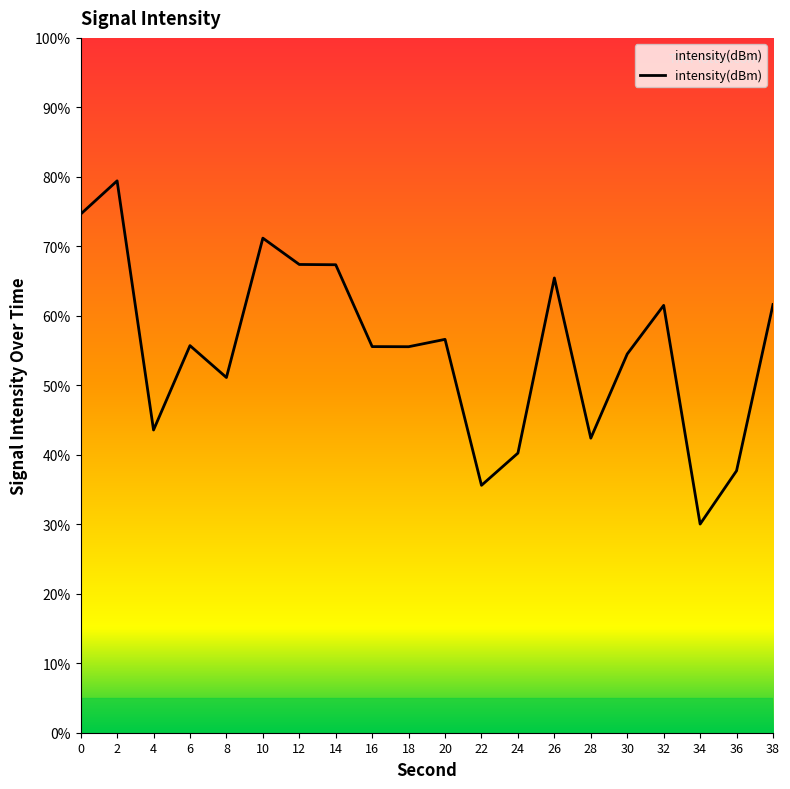

What is the change in value from 8 to 36?

-13.4